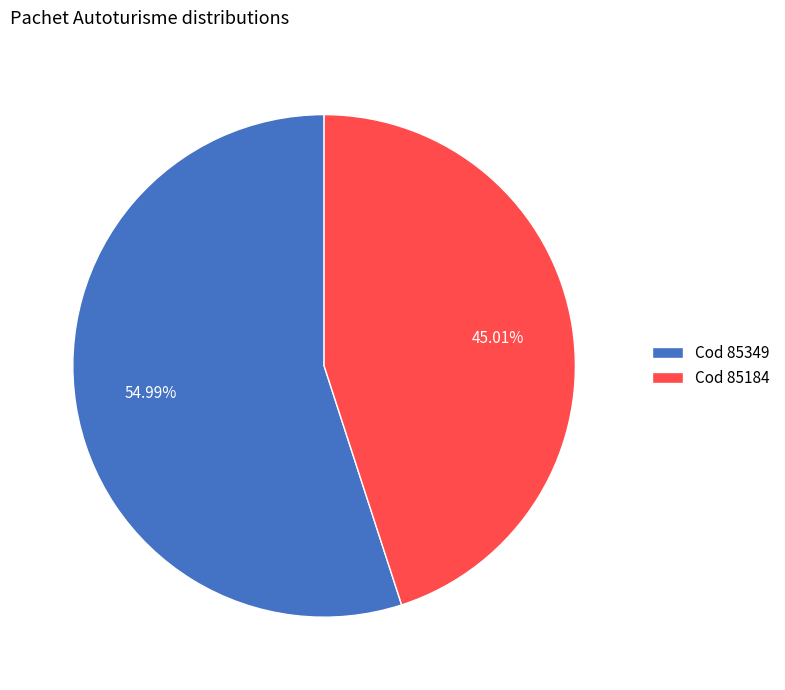

Combined, do Cod 85184 and Cod 85349 account for over 50%?

Yes